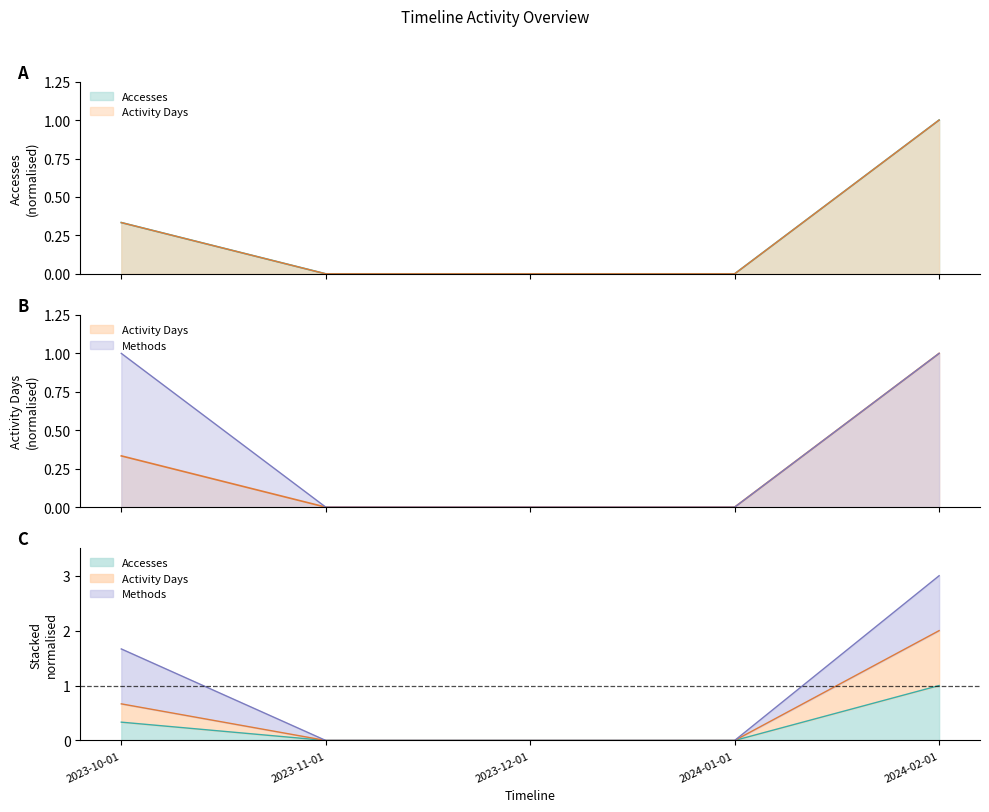

Does the chart have visible grid lines?

No